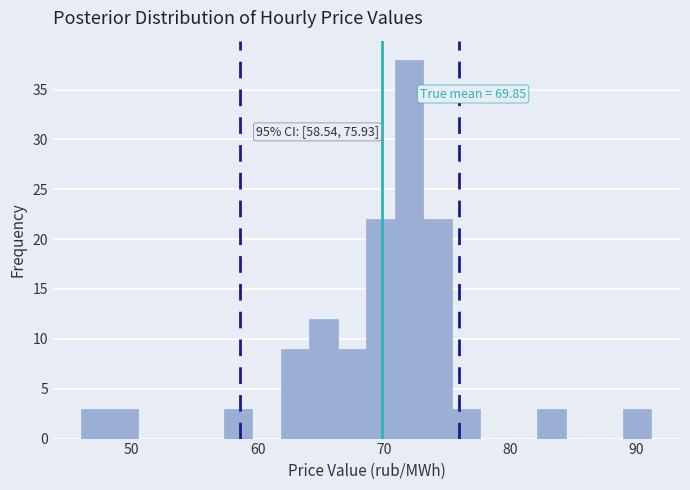

Around what value on the x-axis is the tallest bar? Give the approximate position of its centre, as read against the axis.

72